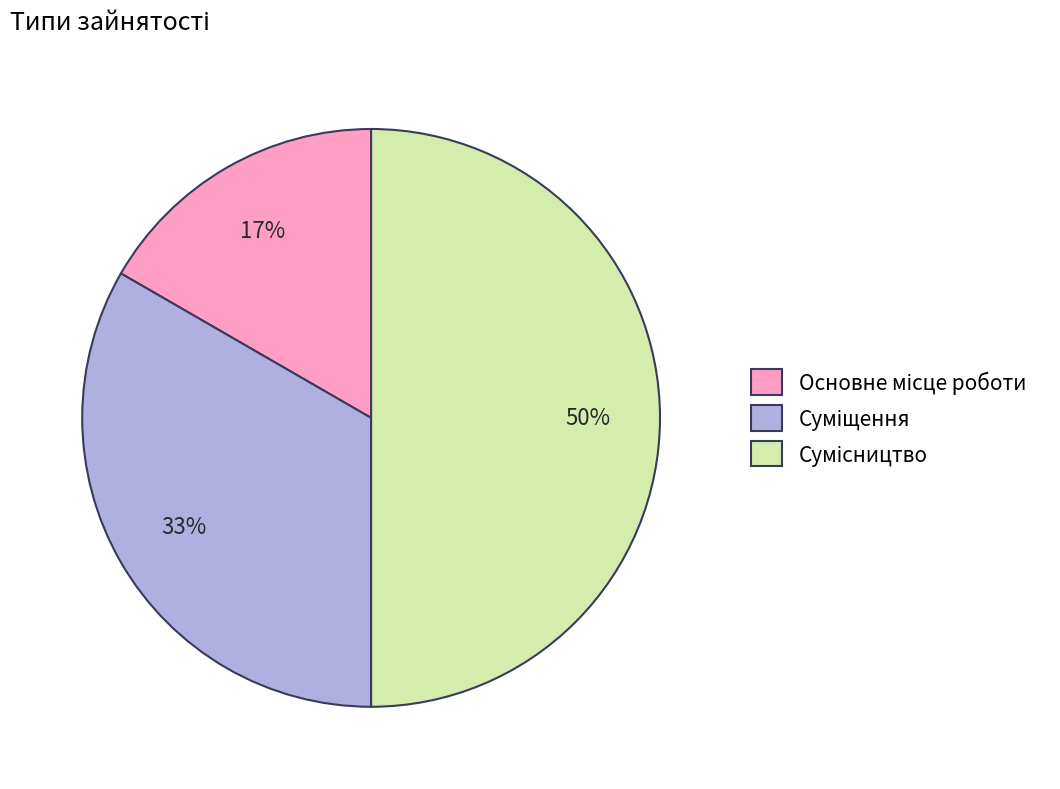

To the nearest percent, what is the average slice percentage?

33%